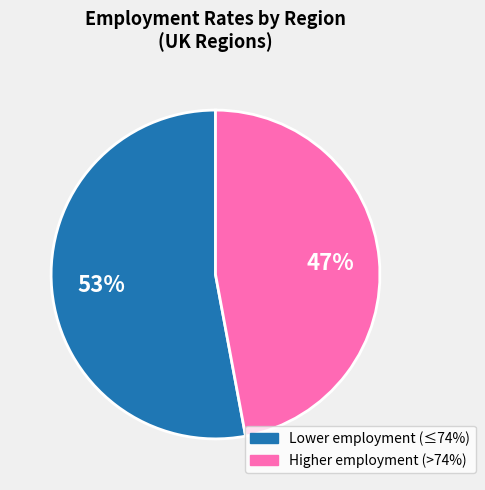

Does any single category account for the majority?

Yes